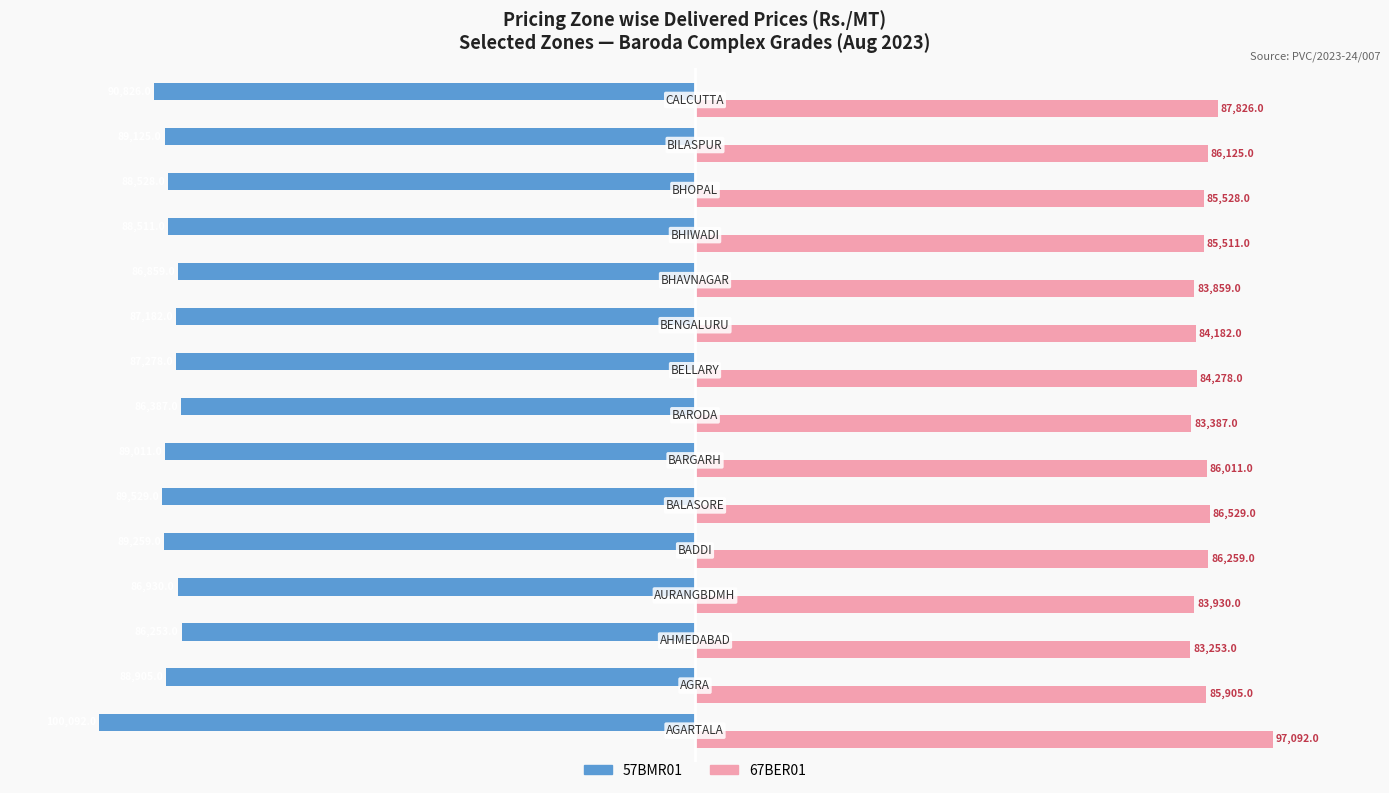

What are all the series names shown in the legend?

57BMR01, 67BER01